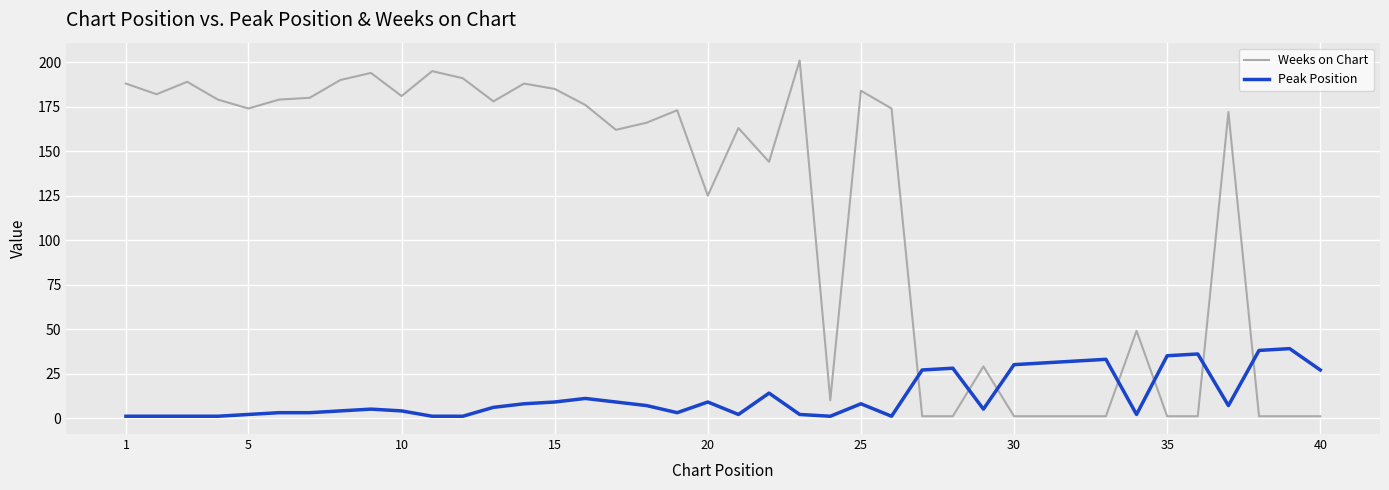

Which series has the widest spread of values?

Weeks on Chart